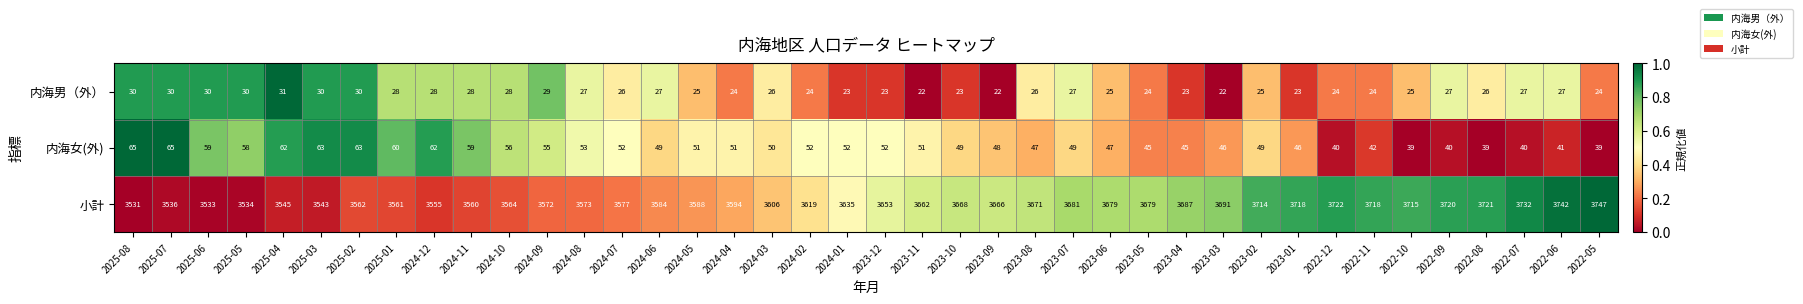

Read the 内海女(外) value at 2023-05, to the nearest 5.

45